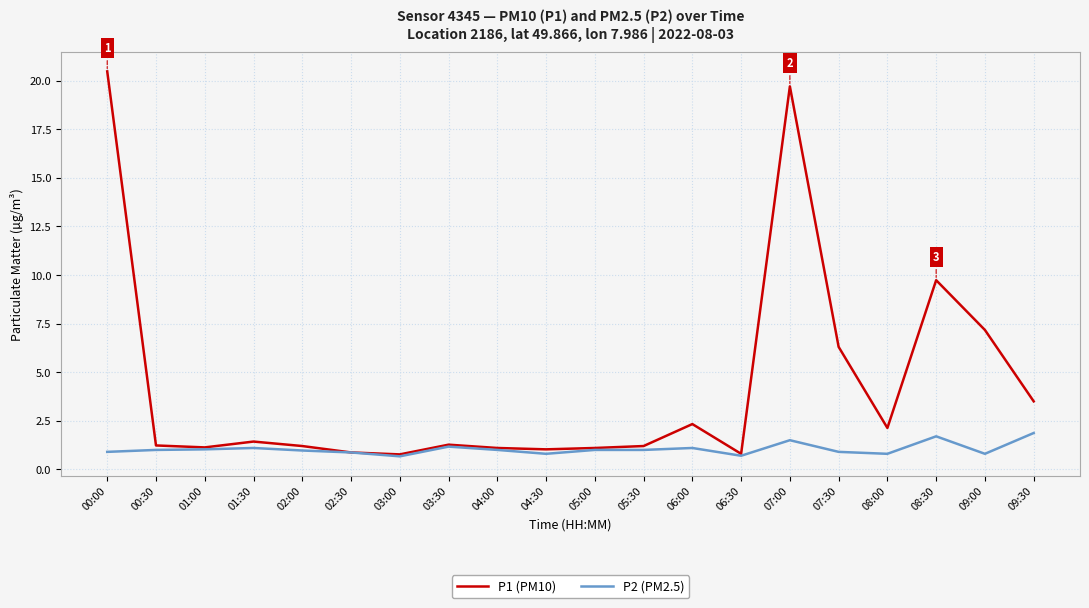

Count the number of categories in the chart.

20